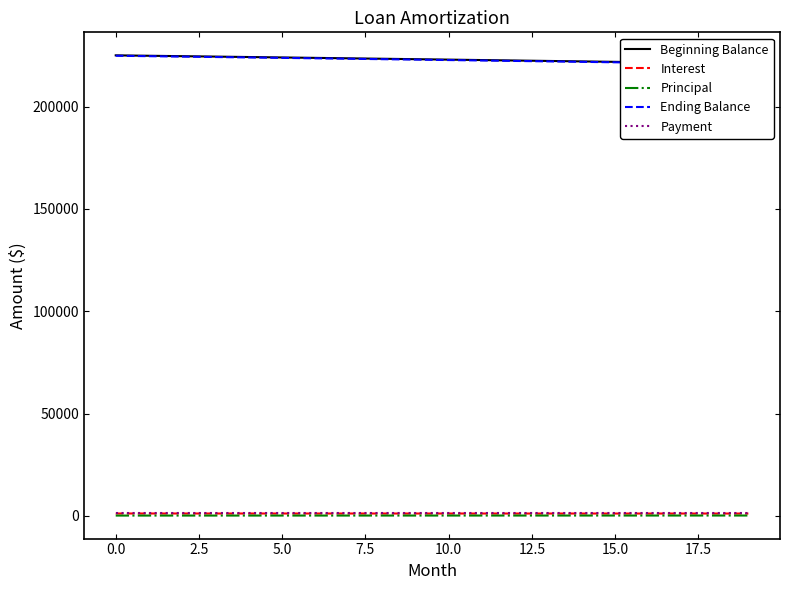

What is the difference between the second highest and minimum values in the Principal series?

20.8